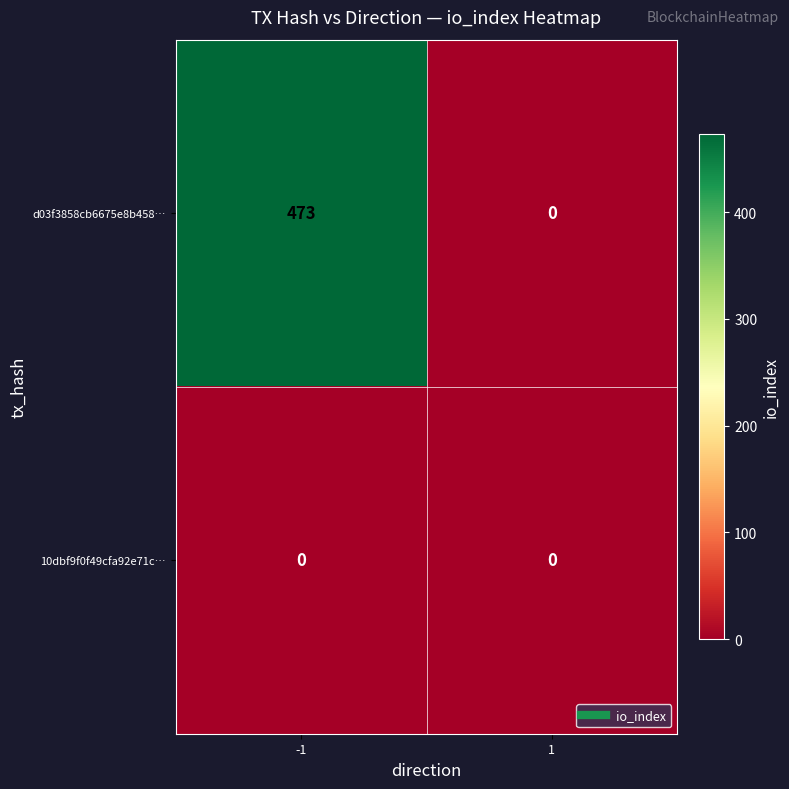

True or false: d03f3858cb6675e8b458… has a value of 0 at 1.

True